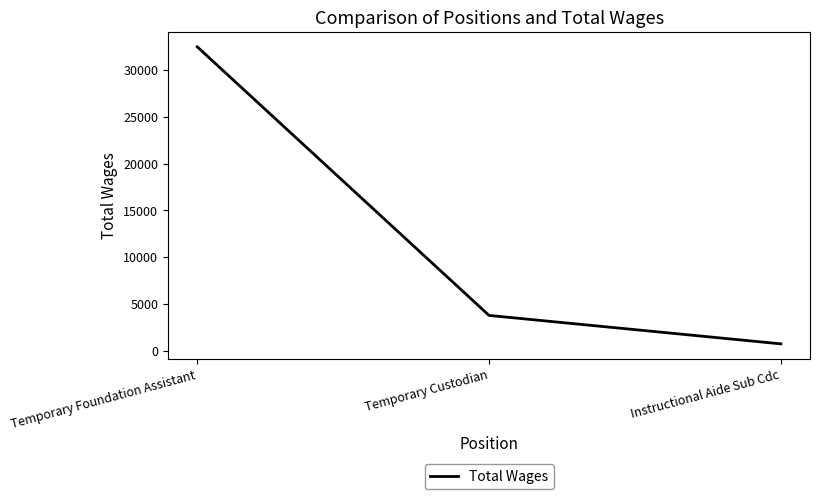

What is the maximum value shown in the chart?

32481